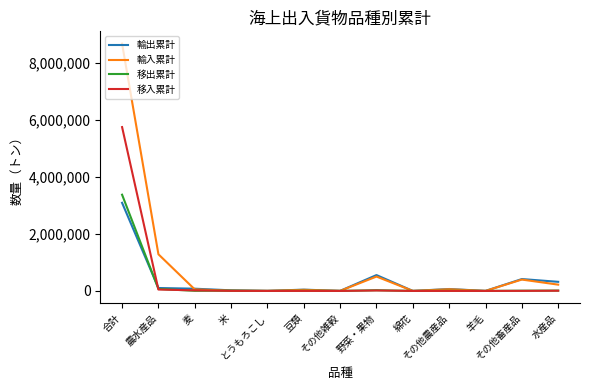

What is the sum of all 輸出累計 values?

4704070